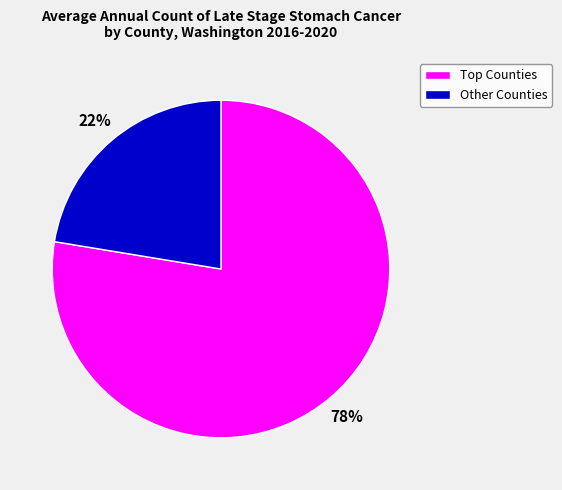

How many slices are in this pie chart?

2